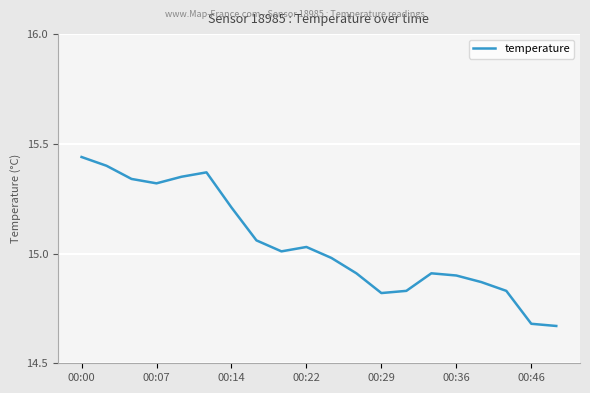

What is the difference between the maximum and minimum values?

0.8